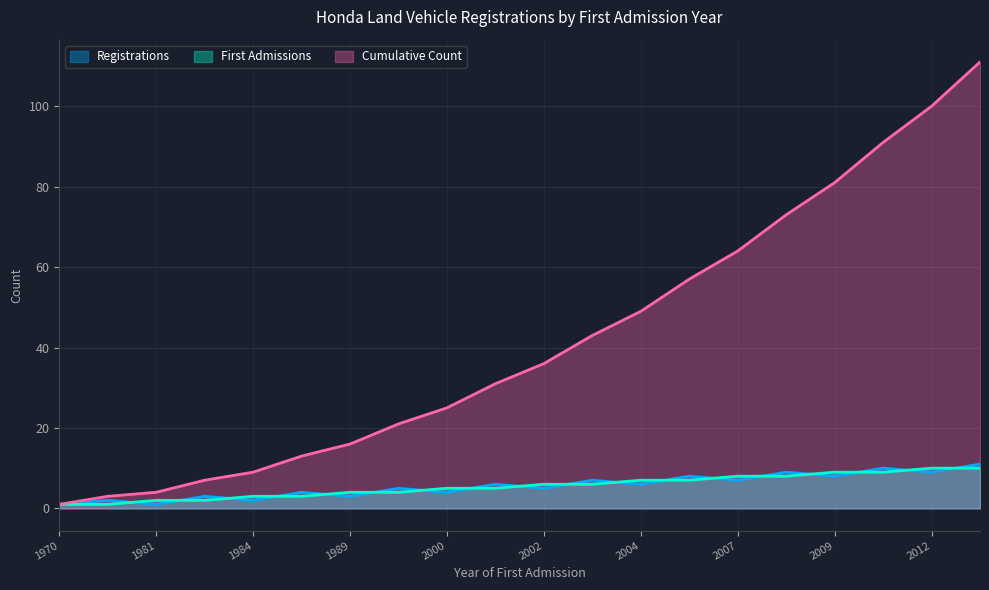

What is the spread (max minus min) of values at 2002?

31